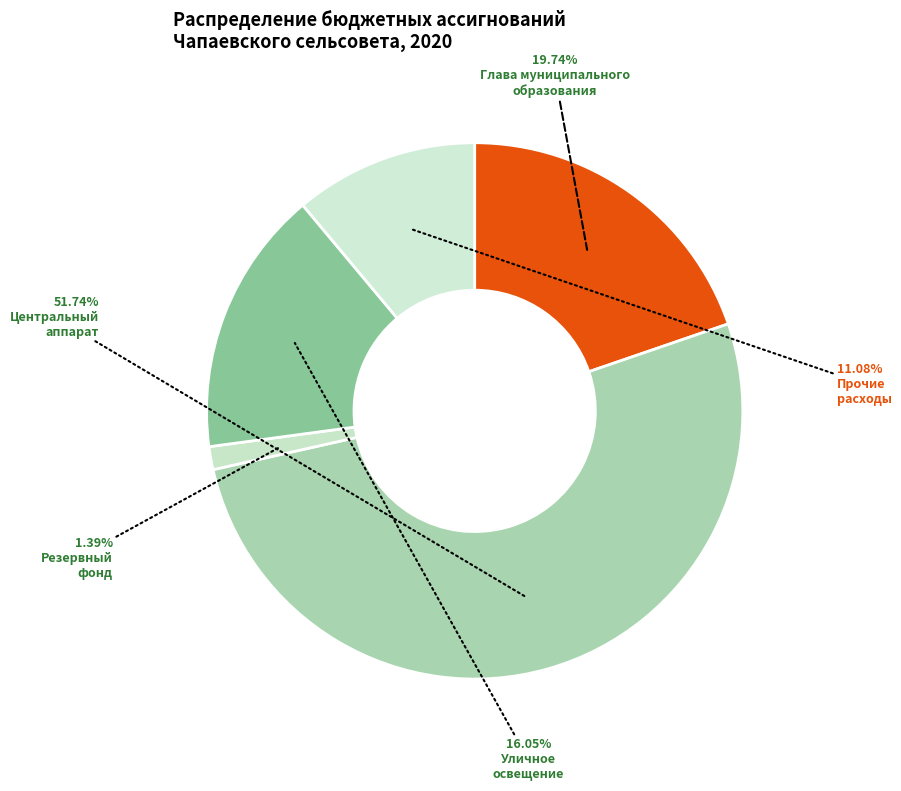

What is the majority slice?

Центральный
аппарат